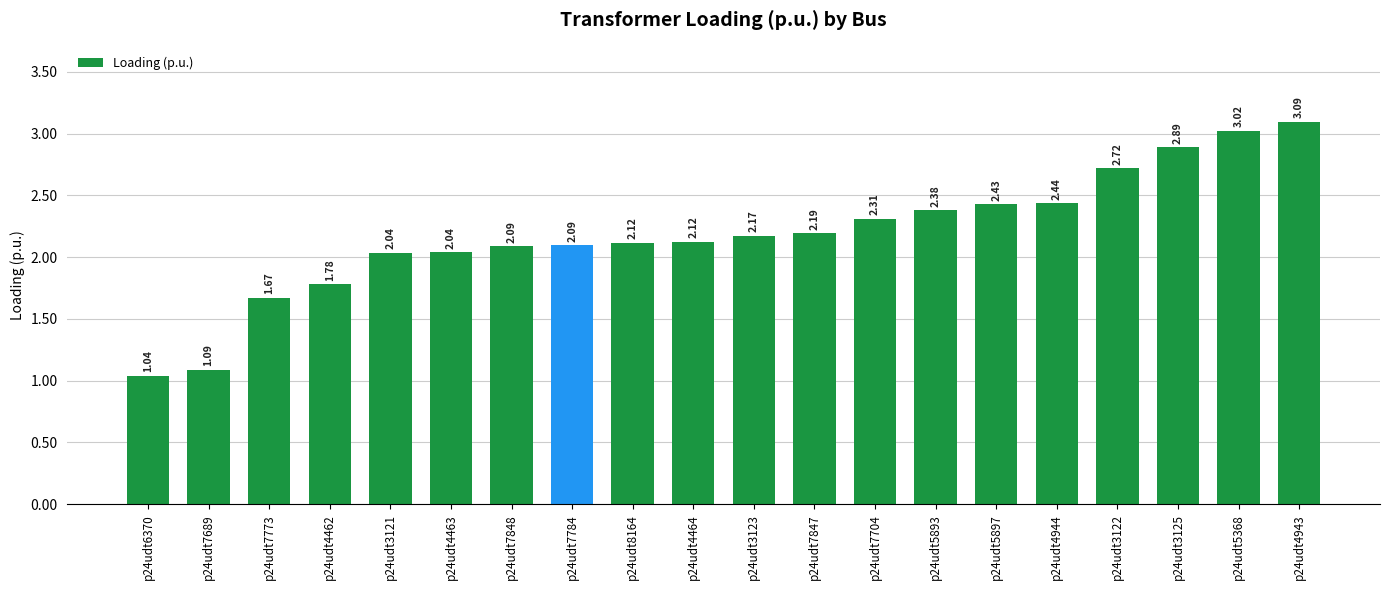

Are the bars grouped side by side (vs. stacked)?

No